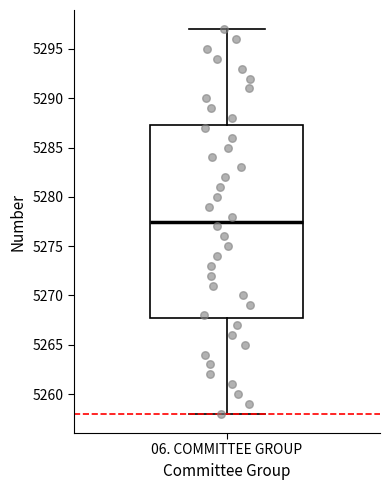

Transcribe this box plot: give where the median line is, the range the box spans, and where the two whiskers end, as read against the y-axis. The values are not printed on the chart, so give them approximately, as read against the axis.

median 5277.5, box 5268.0 to 5287.5, whiskers 5258.0 to 5297.0